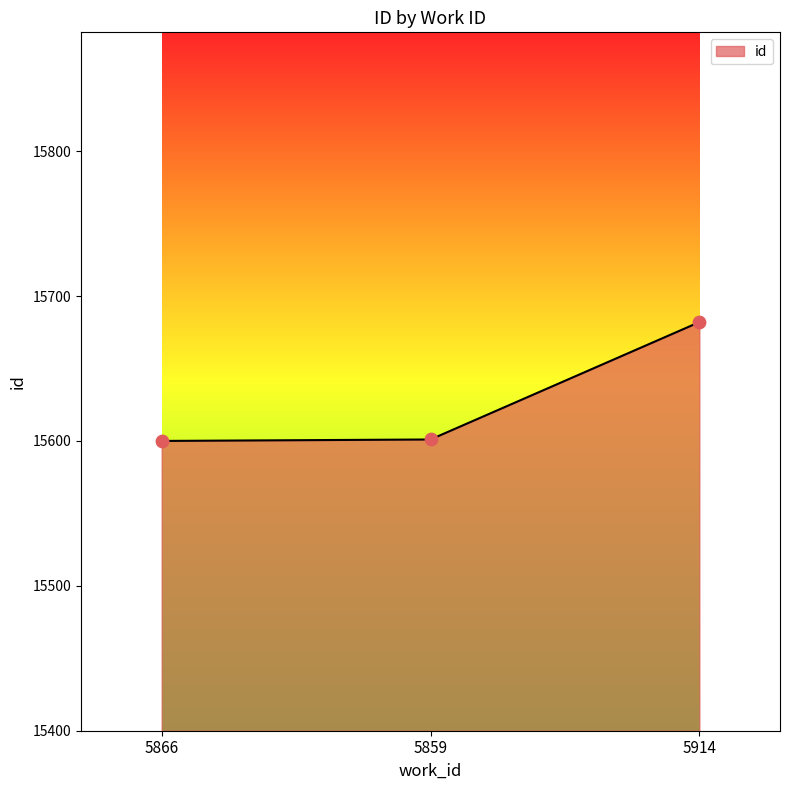

What is the change in value from 5866 to 5859?

+1